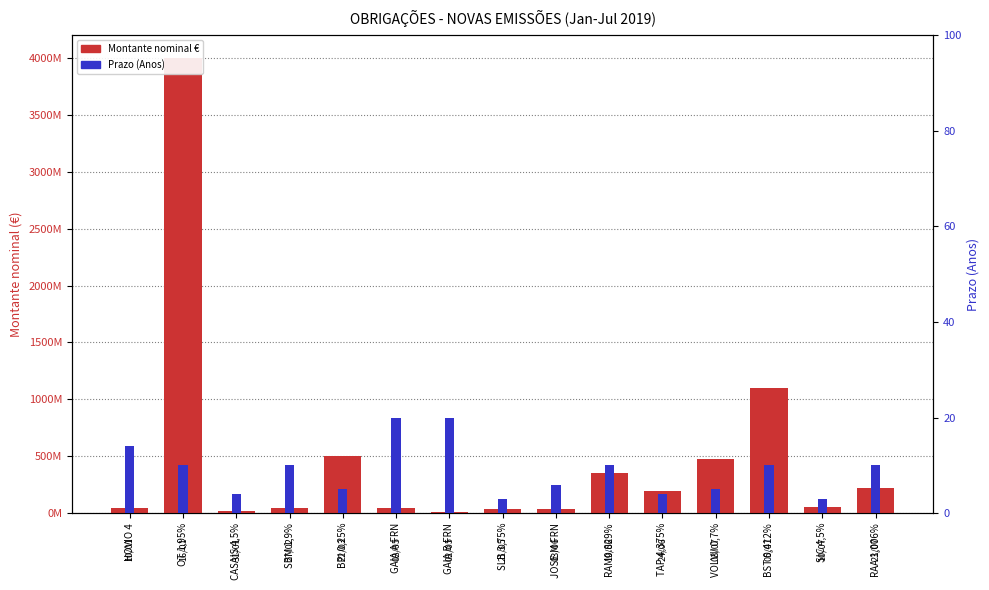

The Prazo (Anos) series shows 6 at CASAIS 4,5%. True or false?

False